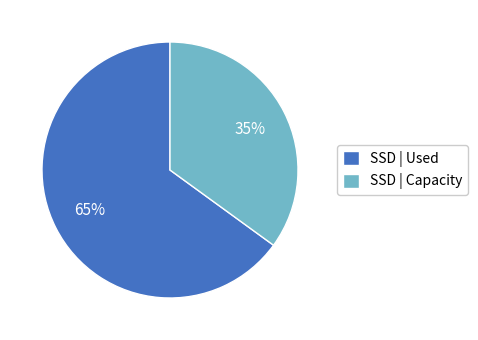

Which category accounts for the majority?

SSD | Used